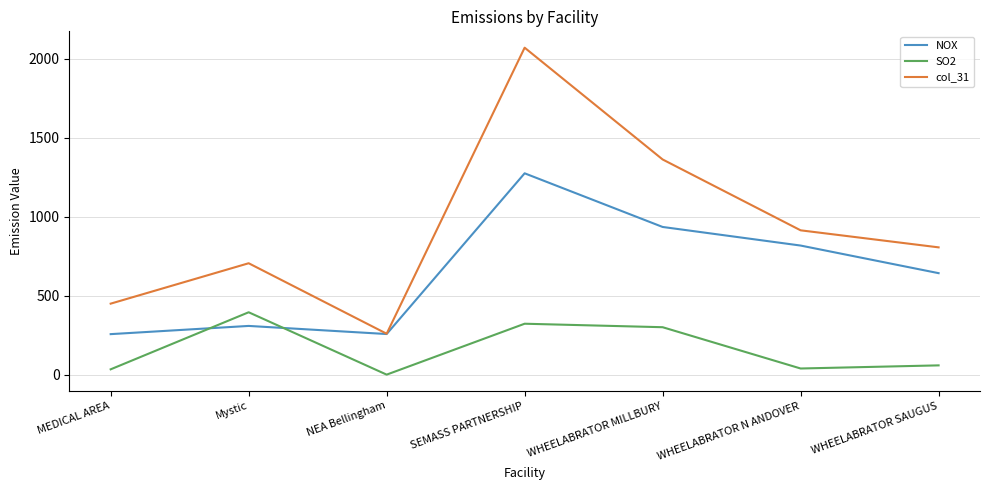

What position from the left is NEA Bellingham?

3